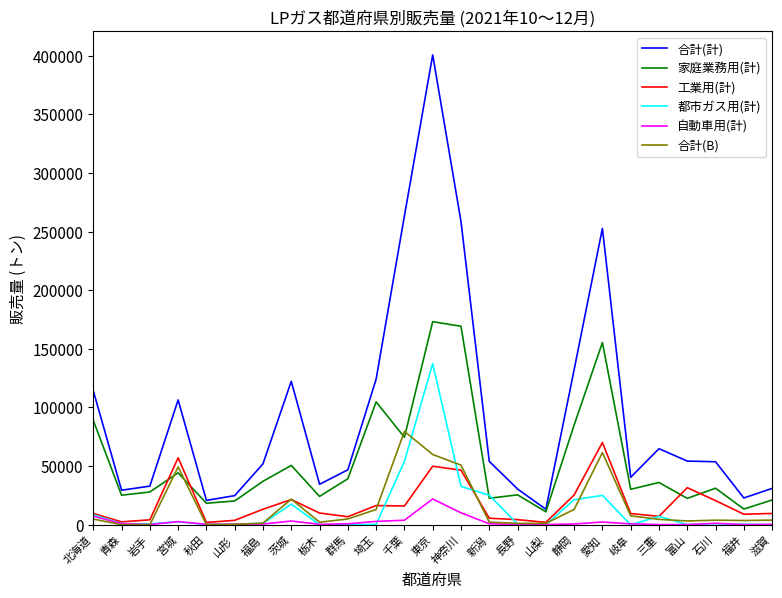

What is the greatest value displayed?

400599